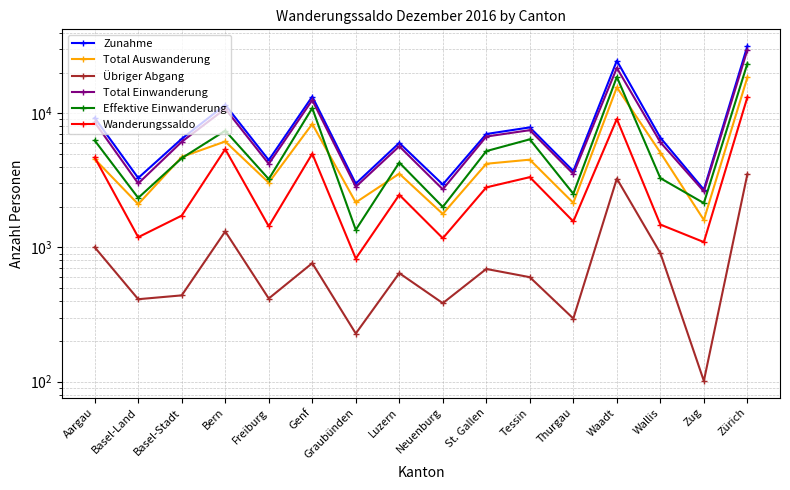

What is the label of the 9th point from the left?

Neuenburg